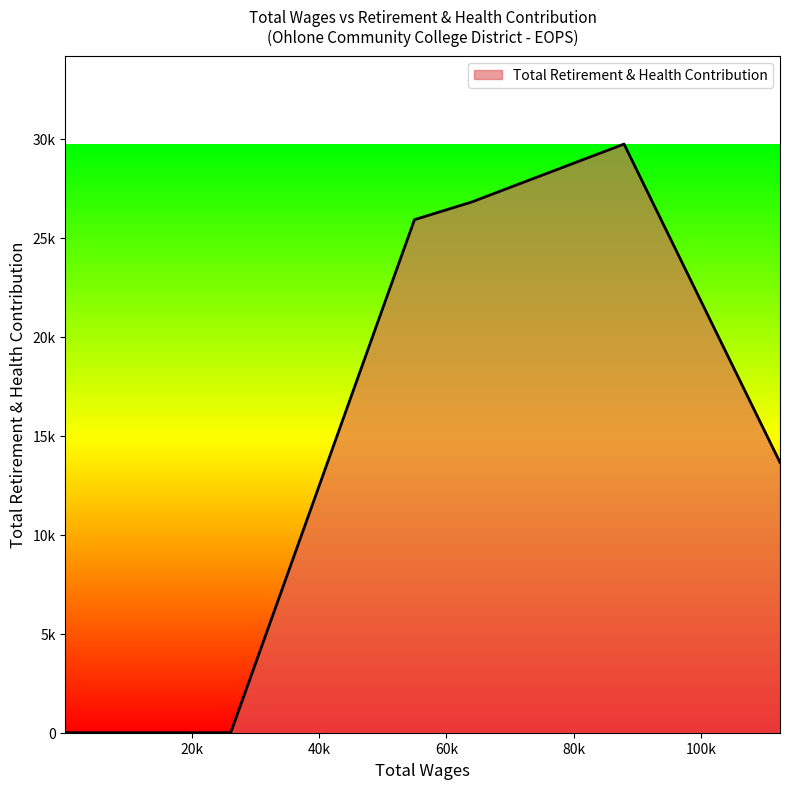

True or false: the data has more than 2 interior local peaks.

False